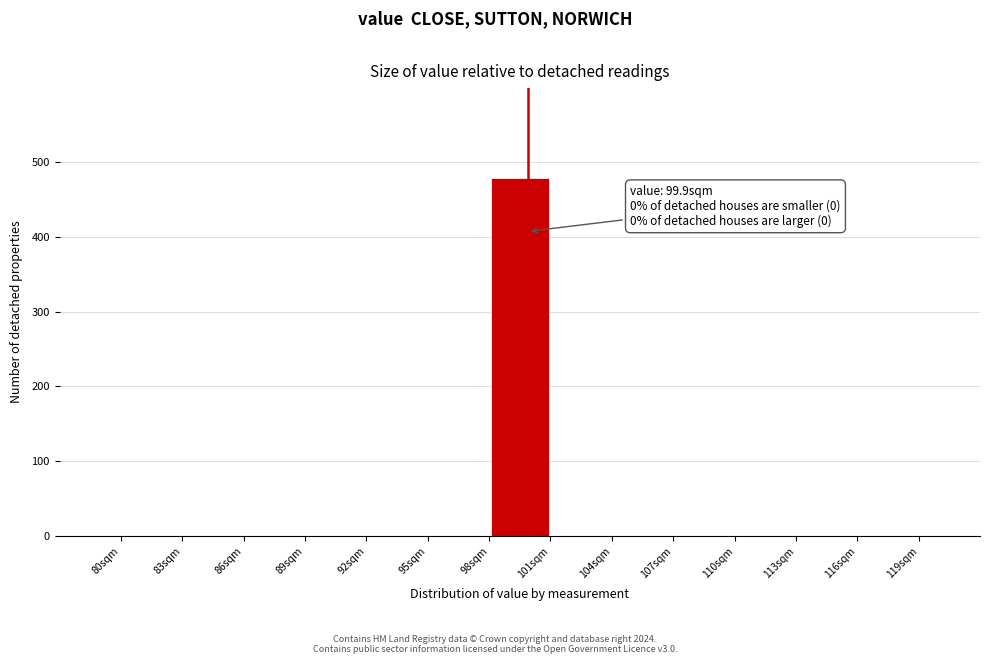

Which range on the x-axis has the tallest bar?

98 to 101